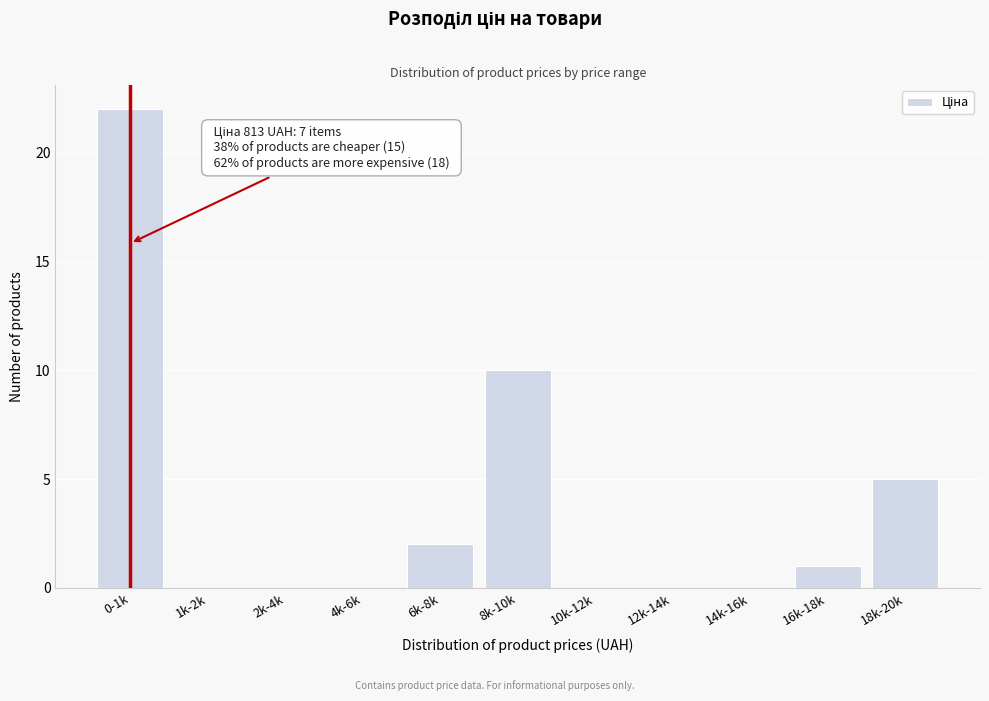

Reading left to right, transcribe all the data shown in this chart.

0-1k=22	1k-2k=0	2k-4k=0	4k-6k=0	6k-8k=2	8k-10k=10	10k-12k=0	12k-14k=0	14k-16k=0	16k-18k=1	18k-20k=5